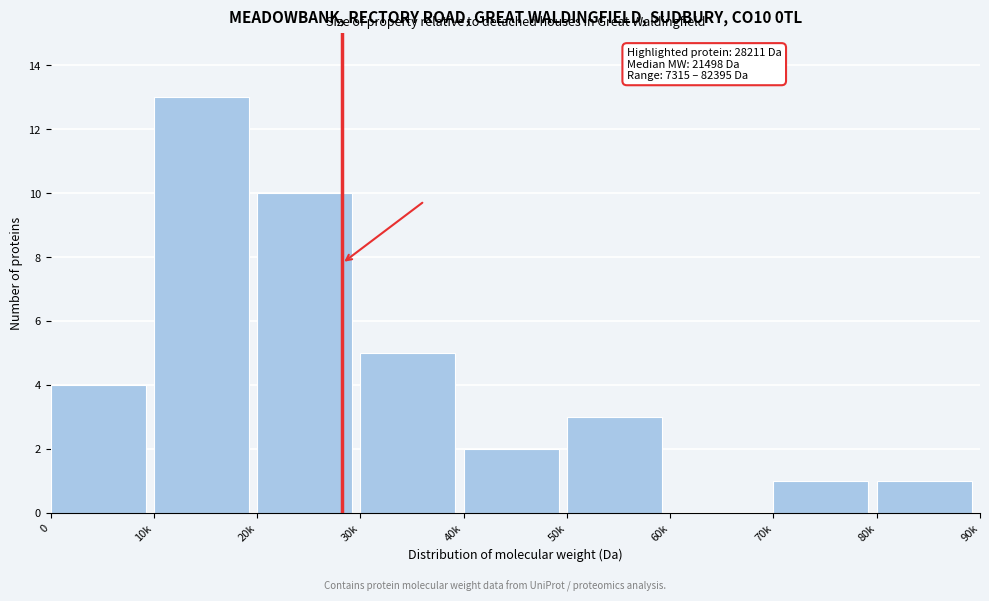

Reading right to left, transcribe all the data shown in this chart.

80k=1	70k=1	60k=0	50k=3	40k=2	30k=5	20k=10	10k=13	0=4